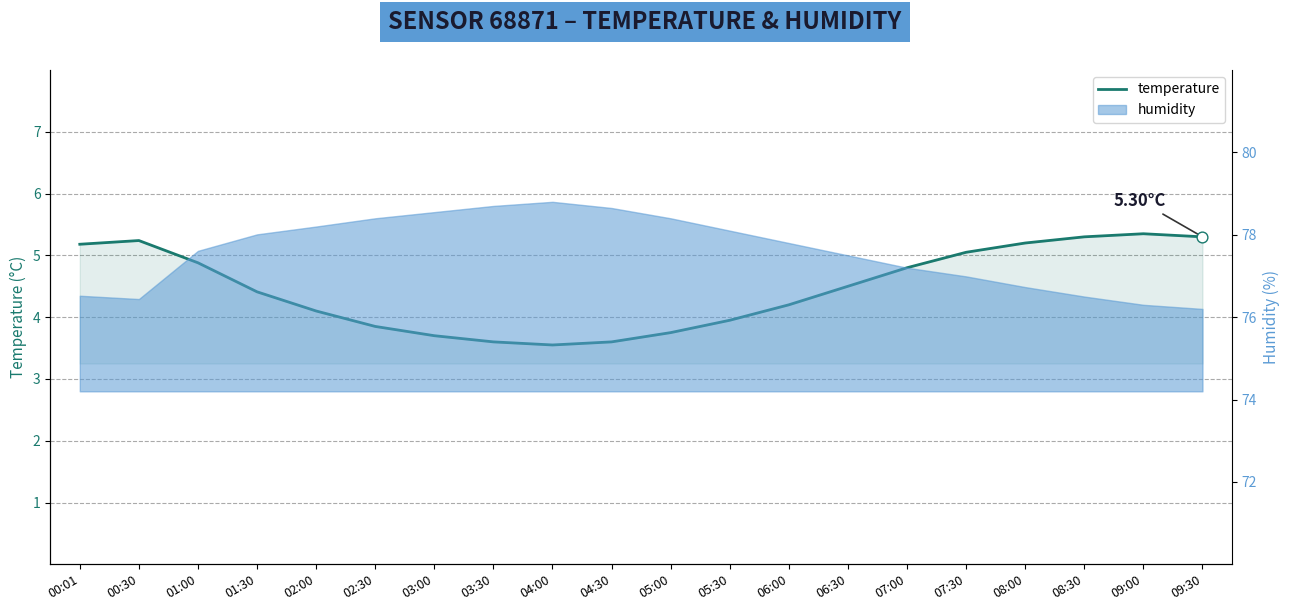

Which has a higher value, 03:30 or 02:30?

02:30